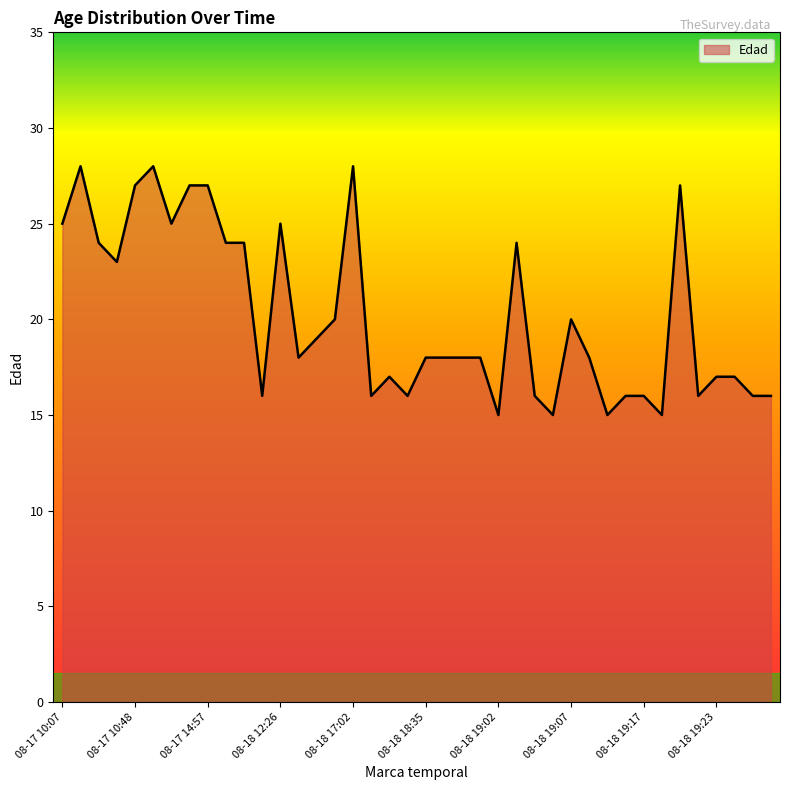

What is the difference between the maximum and minimum values?

13